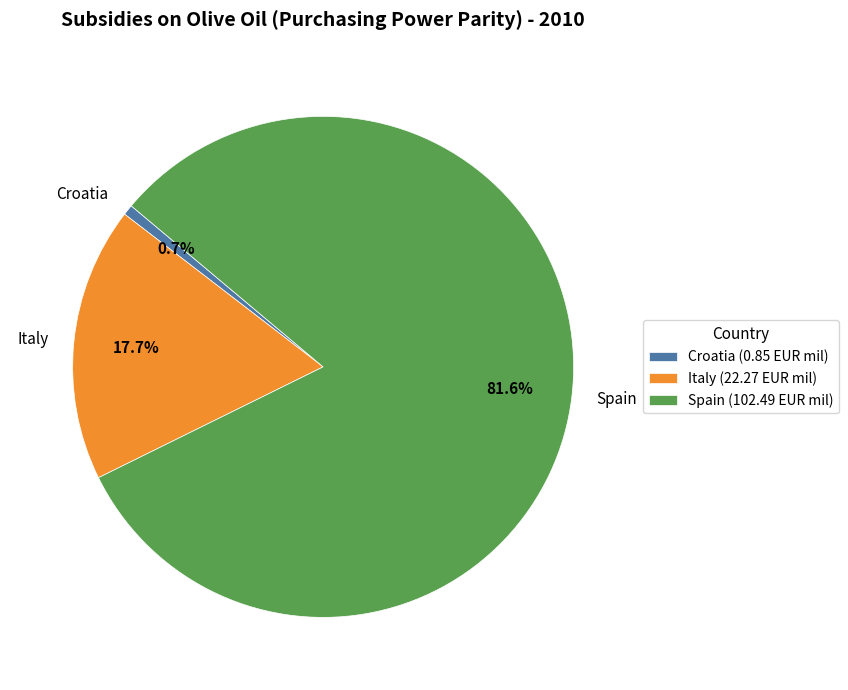

What is the majority slice?

Spain